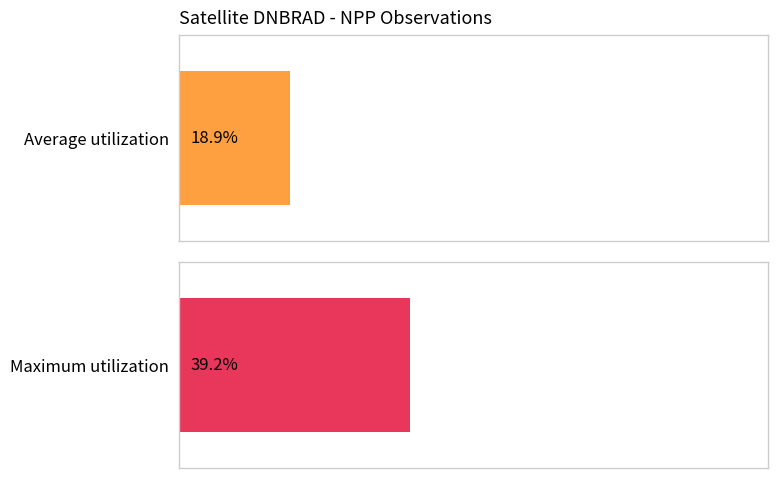

Is the value of Average utilization at npp_8 greater than the value of Maximum utilization at npp_2?

No